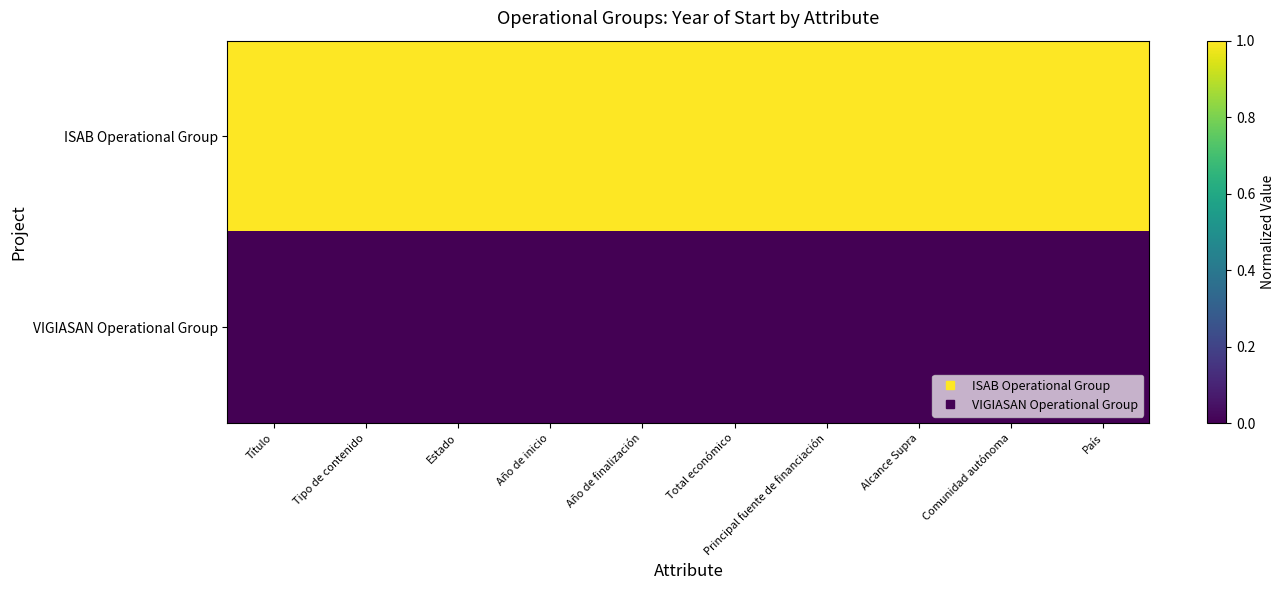

At which category does the chart reach its minimum across all series?

Título